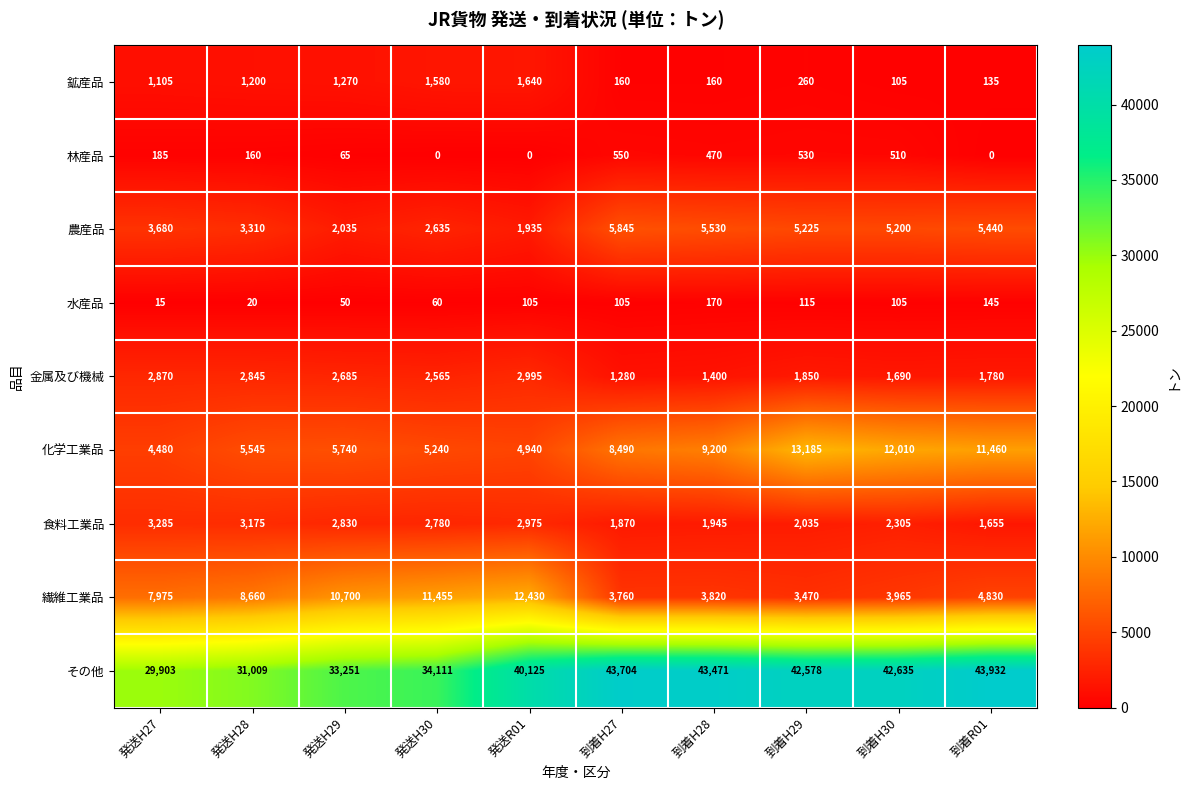

At which label does 水産品 reach its peak?

到着H28